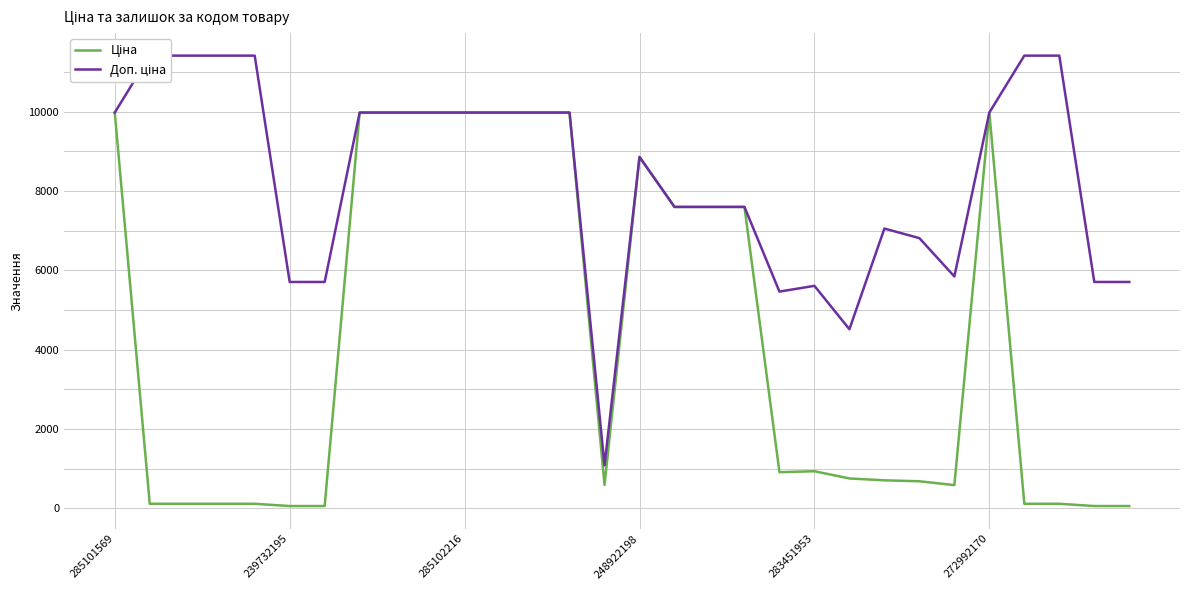

How many interior local peaks does the Доп. ціна series have?

3